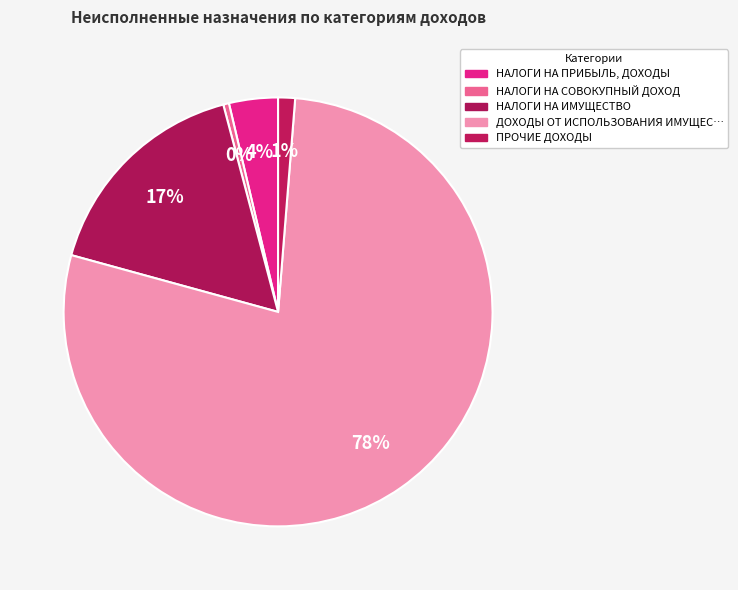

To the nearest percent, what is the average slice percentage?

20%